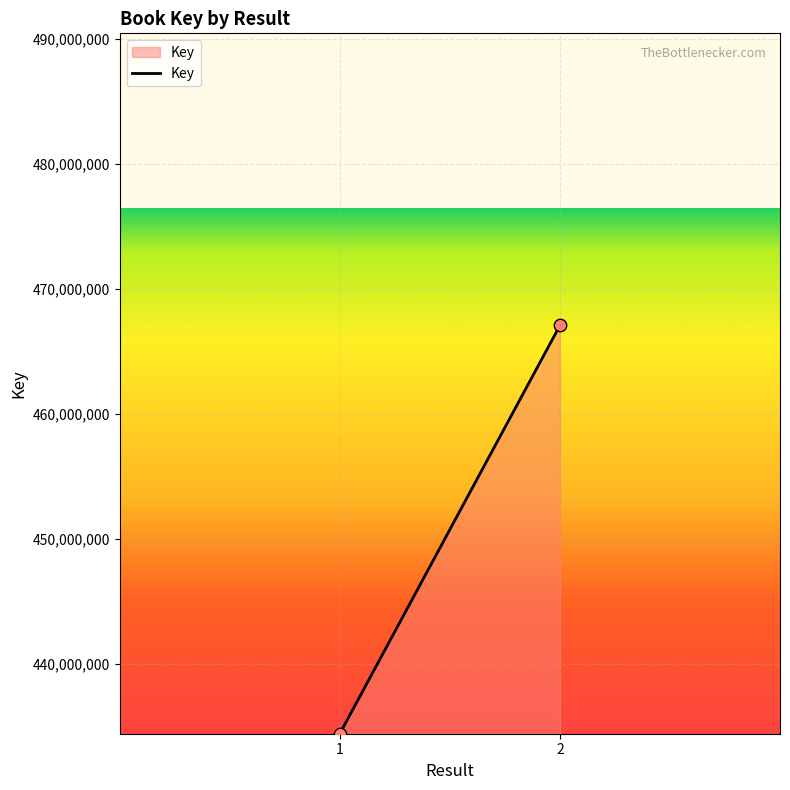

What is the range of Y values (max minus min)?

32631223